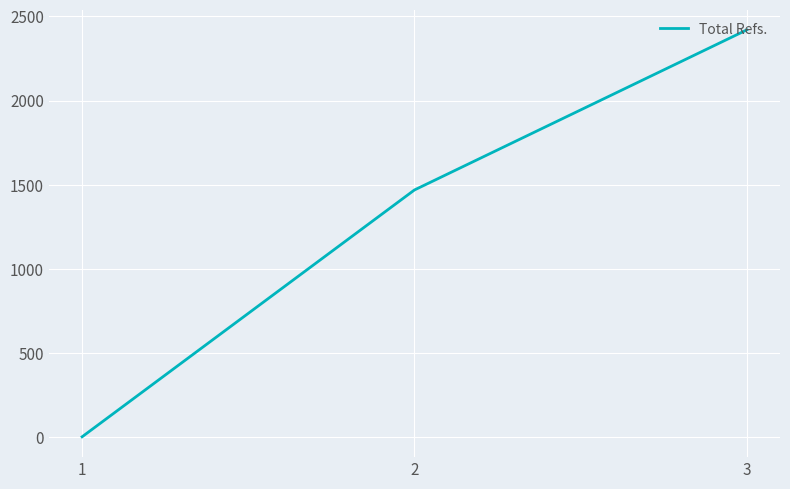

Approximately how many times larger is the value at 2 compared to 3?

0.6